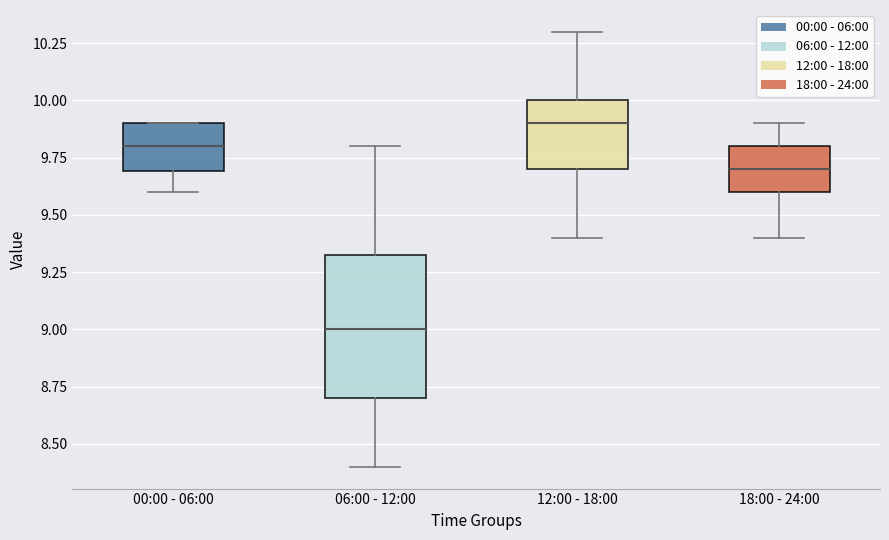

Reading left to right, read every box against the y-axis: the position of its median line, the range the box covers, and the ends of its whiskers. The values are not printed on the chart, so give them approximately, as read against the axis.

00:00 - 06:00: median 9.80, box 9.70 to 9.90, whiskers 9.60 to 9.90
06:00 - 12:00: median 9.00, box 8.70 to 9.35, whiskers 8.40 to 9.80
12:00 - 18:00: median 9.90, box 9.70 to 10.00, whiskers 9.40 to 10.30
18:00 - 24:00: median 9.70, box 9.60 to 9.80, whiskers 9.40 to 9.90